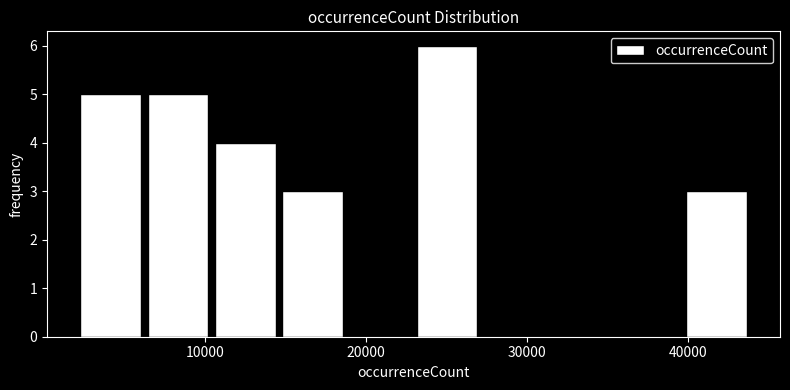

Reading left to right, transcribe this chart: for each bar, give the range it covers on the x-axis and its height. Neither the bar edges nor the heights are printed on the chart, so give them approximately, as read against the axes.

2000 to 6000: 5
6000 to 10000: 5
10000 to 15000: 4
15000 to 19000: 3
19000 to 23000: 0
23000 to 27000: 6
27000 to 31000: 0
31000 to 35000: 0
35000 to 40000: 0
40000 to 44000: 3